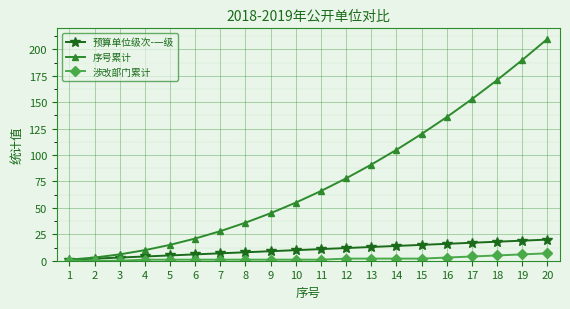

Count the number of data series in this chart.

3